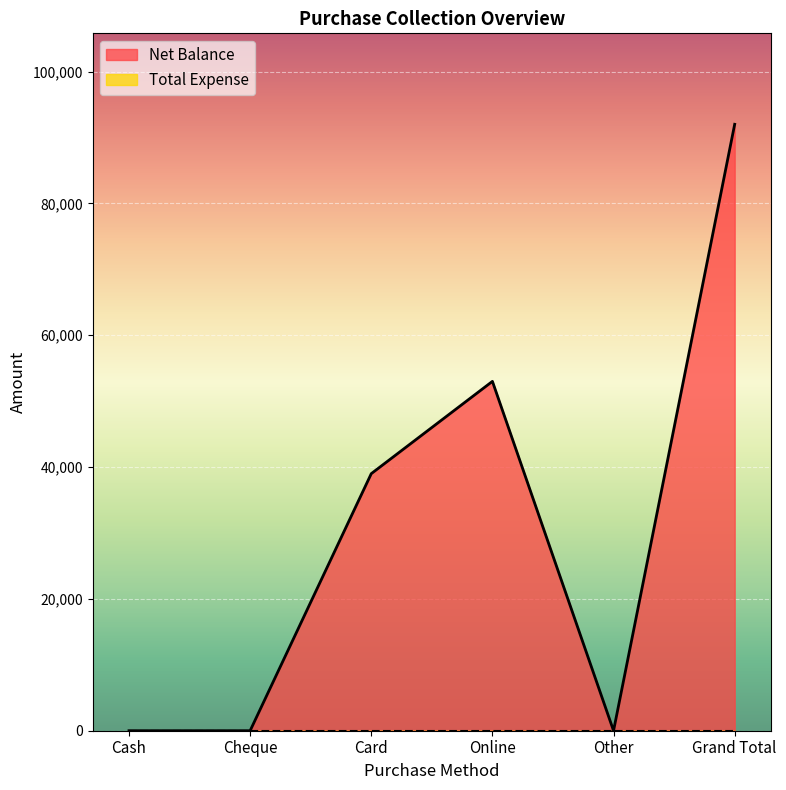

At which label is the value closest to 46000?

Card